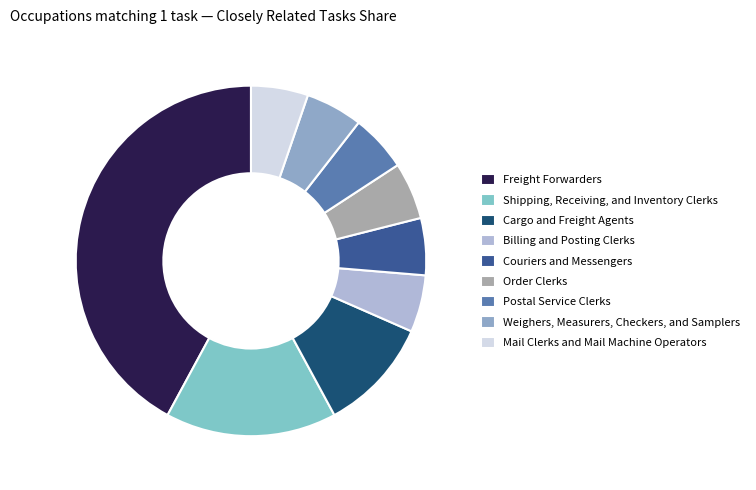

How many slices are in this pie chart?

9